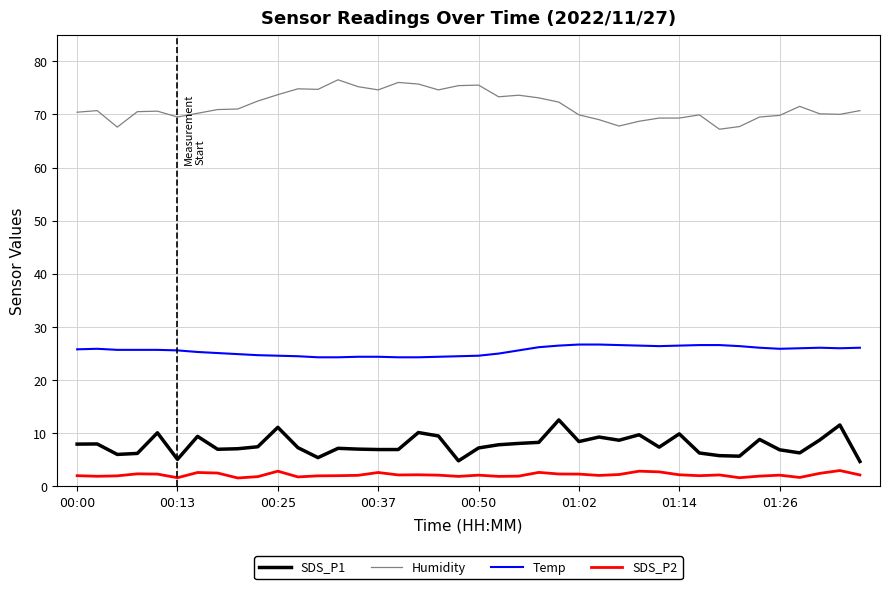

Rank the series by their maximum value, from lowest to highest.

SDS_P2, SDS_P1, Temp, Humidity